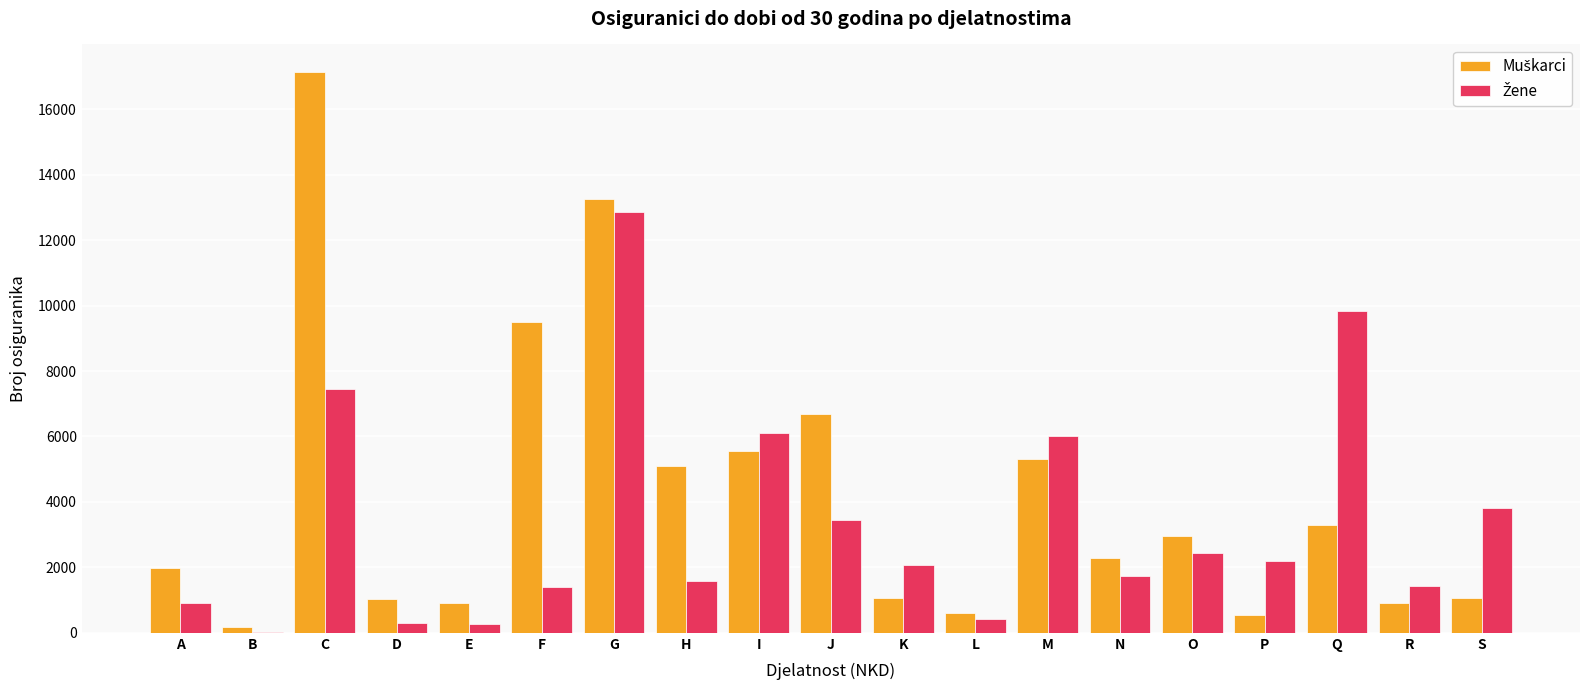

How many distinct data groups are displayed?

2